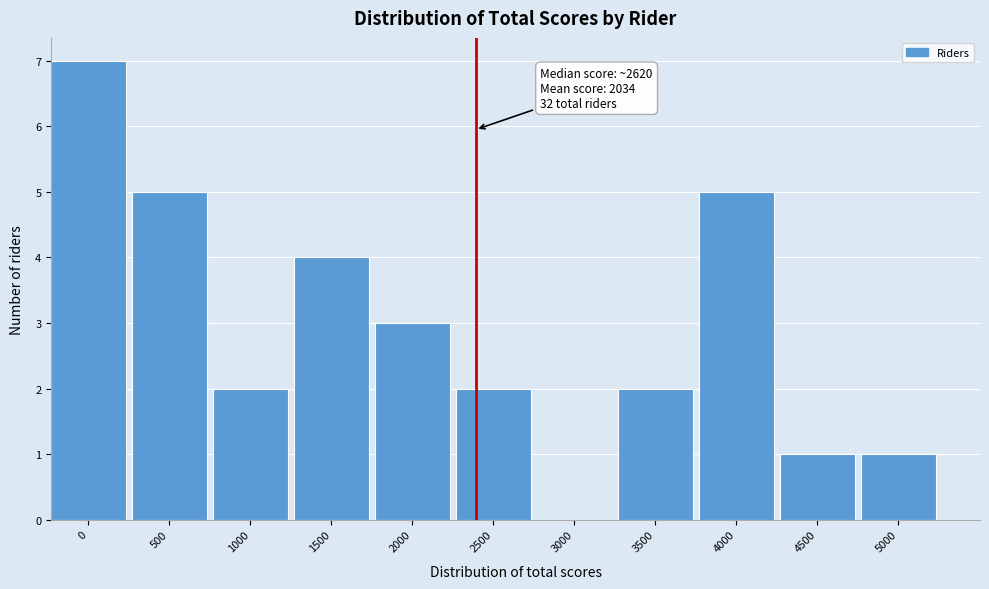

Reading left to right, transcribe all the data shown in this chart.

0=7	500=5	1000=2	1500=4	2000=3	2500=2	3000=0	3500=2	4000=5	4500=1	5000=1